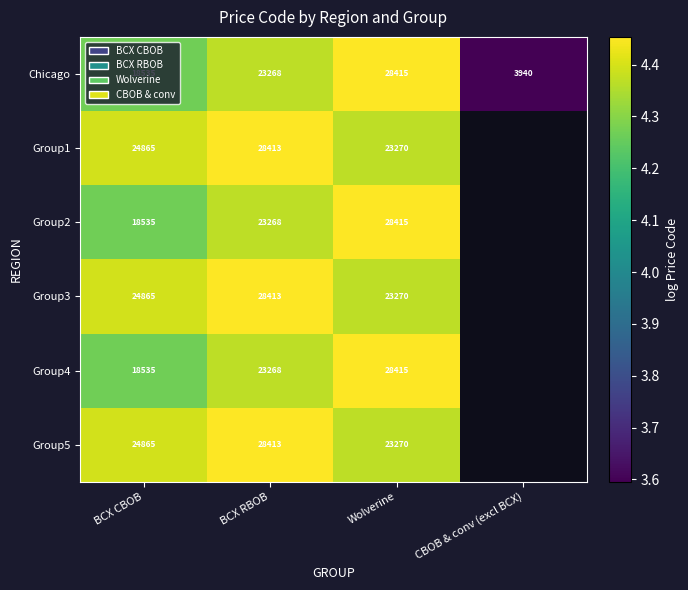

At which category is the sum across all series the highest?

Wolverine